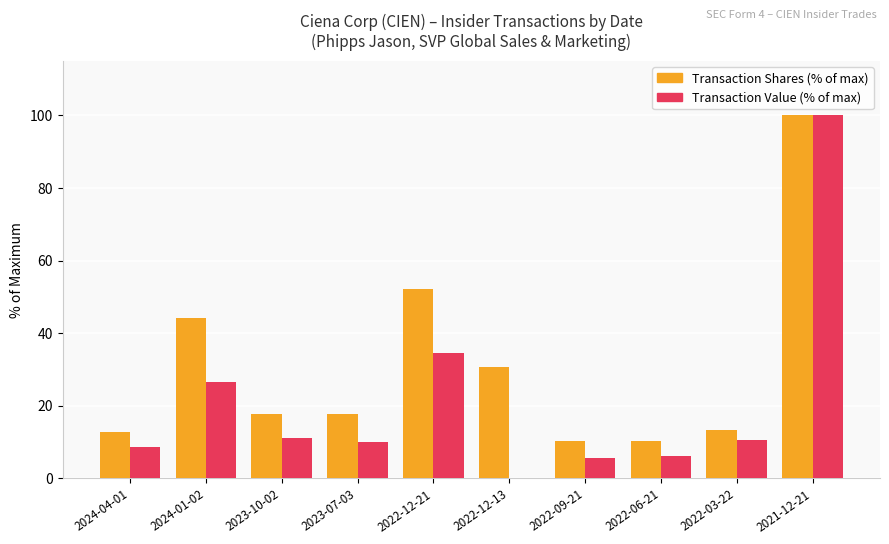

Between 2023-07-03 and 2022-12-21, which series saw the biggest shift?

Transaction Shares (% of max)